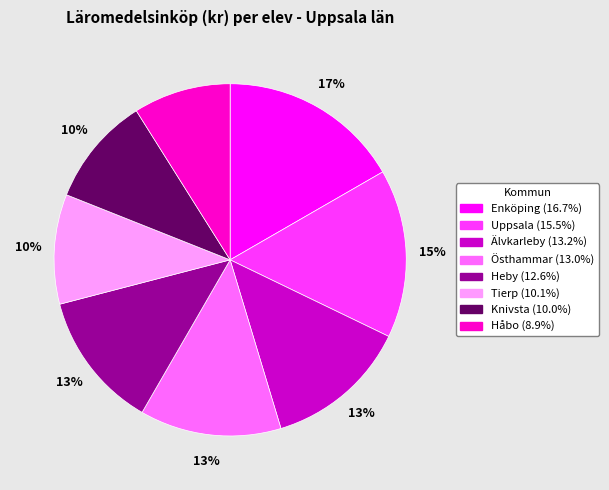

Is Tierp the majority of the pie?

No